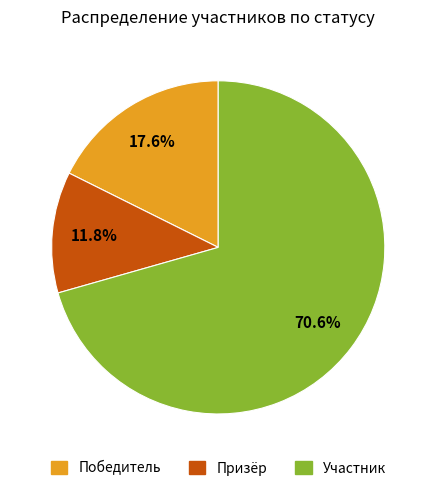

Is it true that Участник is 84% of the pie?

False